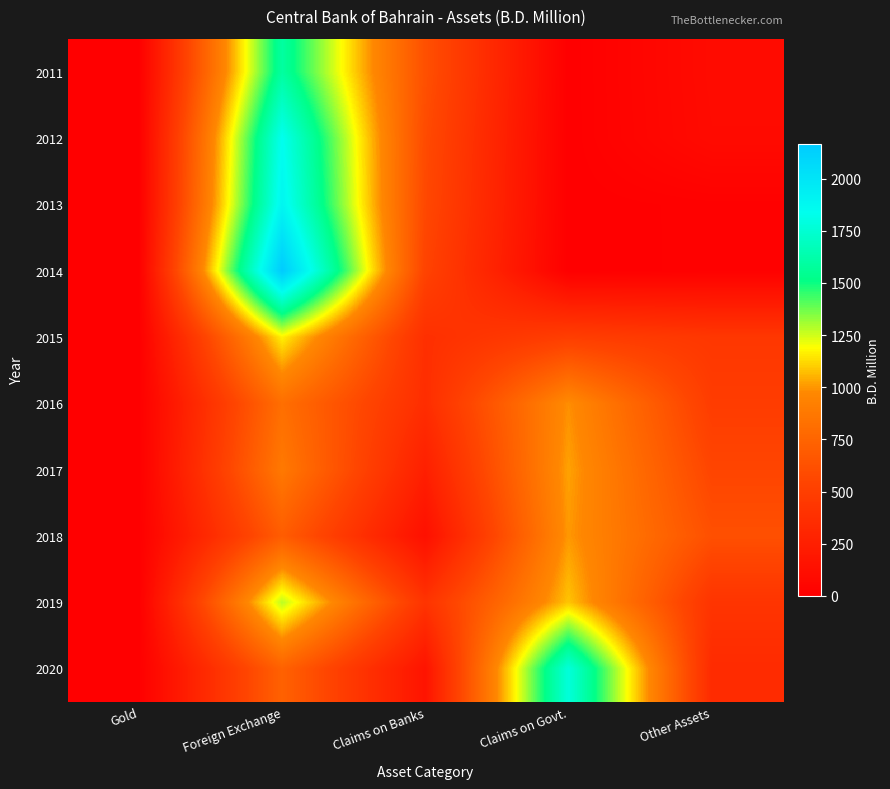

Reading right to left, list all the values displayed in this chart.

2011: Other Assets=97.1	Claims on Govt.=0.0	Claims on Banks=621.4	Foreign Exchange=1593.7	Gold=2.5
2012: Other Assets=92.1	Claims on Govt.=0.0	Claims on Banks=586.4	Foreign Exchange=1841.5	Gold=2.5
2013: Other Assets=13.1	Claims on Govt.=0.0	Claims on Banks=569.9	Foreign Exchange=1894.2	Gold=2.5
2014: Other Assets=12.9	Claims on Govt.=0.0	Claims on Banks=532.5	Foreign Exchange=2164.8	Gold=2.5
2015: Other Assets=442.6	Claims on Govt.=496.7	Claims on Banks=380.2	Foreign Exchange=1168.9	Gold=2.5
2016: Other Assets=484.8	Claims on Govt.=990.6	Claims on Banks=365.3	Foreign Exchange=815.9	Gold=2.5
2017: Other Assets=549.5	Claims on Govt.=1024.0	Claims on Banks=252.6	Foreign Exchange=880.6	Gold=2.5
2018: Other Assets=617.7	Claims on Govt.=1005.6	Claims on Banks=130.9	Foreign Exchange=699.8	Gold=2.5
2019: Other Assets=418.3	Claims on Govt.=1085.9	Claims on Banks=415.0	Foreign Exchange=1276.1	Gold=2.5
2020: Other Assets=348.4	Claims on Govt.=1778.8	Claims on Banks=162.1	Foreign Exchange=732.0	Gold=2.5